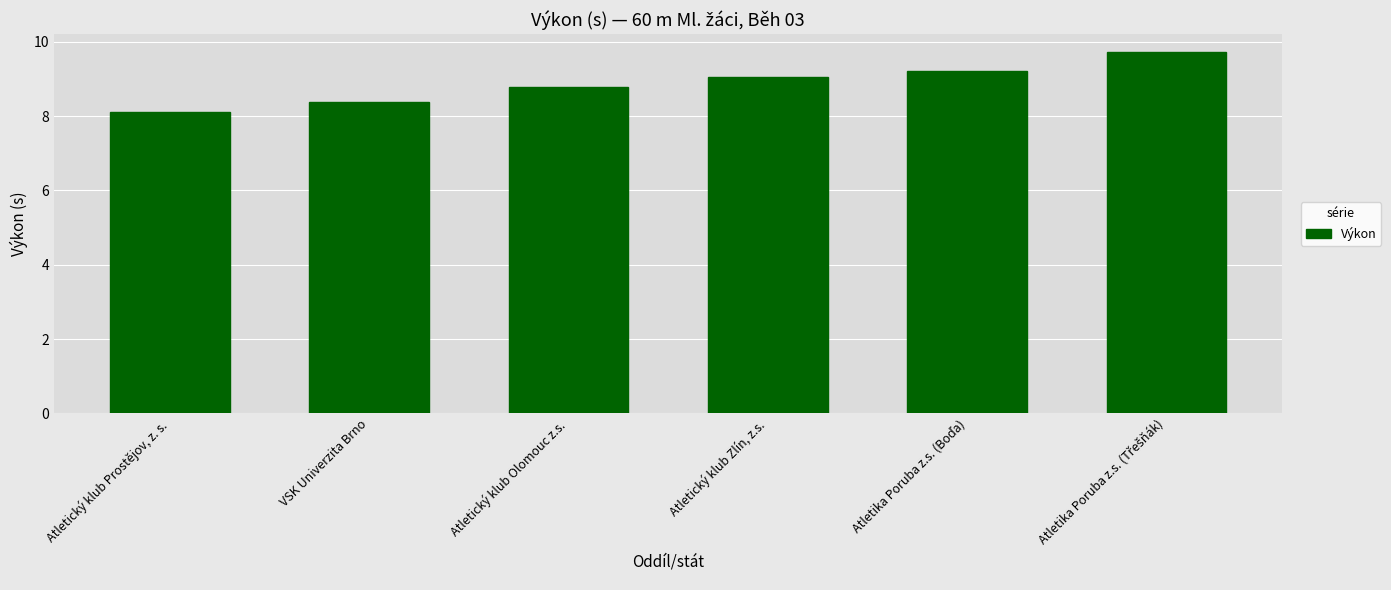

True or false: the data shows 8.1 at Atletický klub Prostějov, z. s..

True